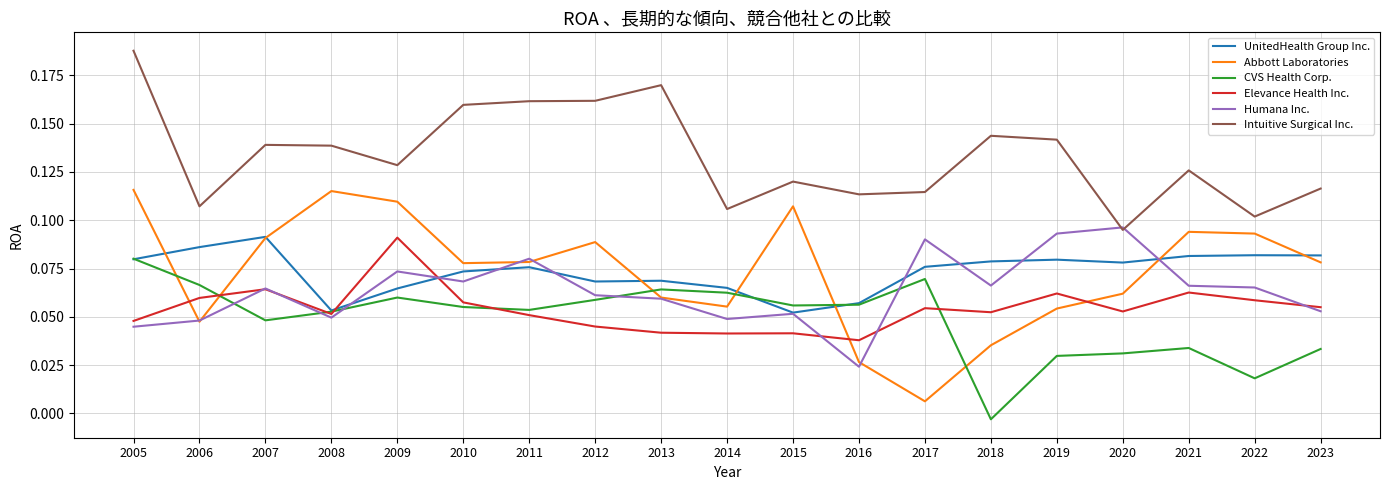

Which series has the widest spread of values?

Abbott Laboratories